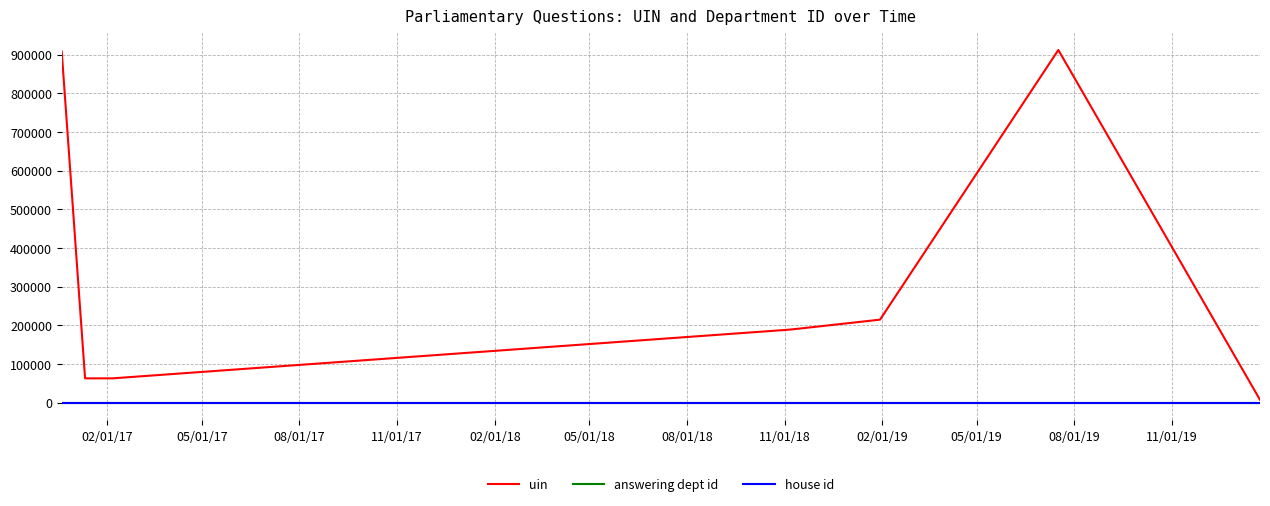

What is the greatest value displayed?

911993